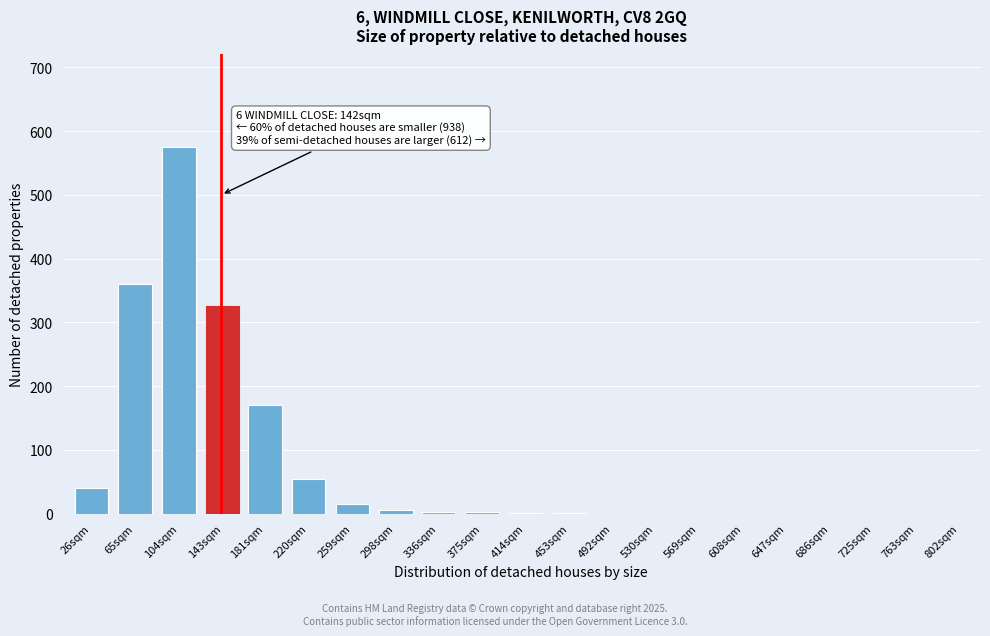

The value at 802sqm is 0. True or false?

True